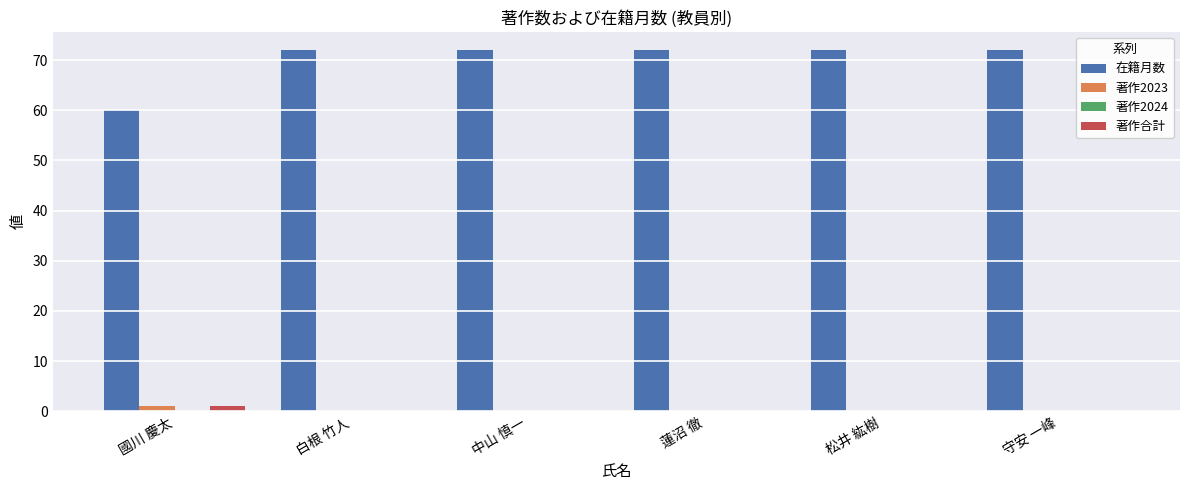

What is the total value across all series at 松井 紘樹?

72